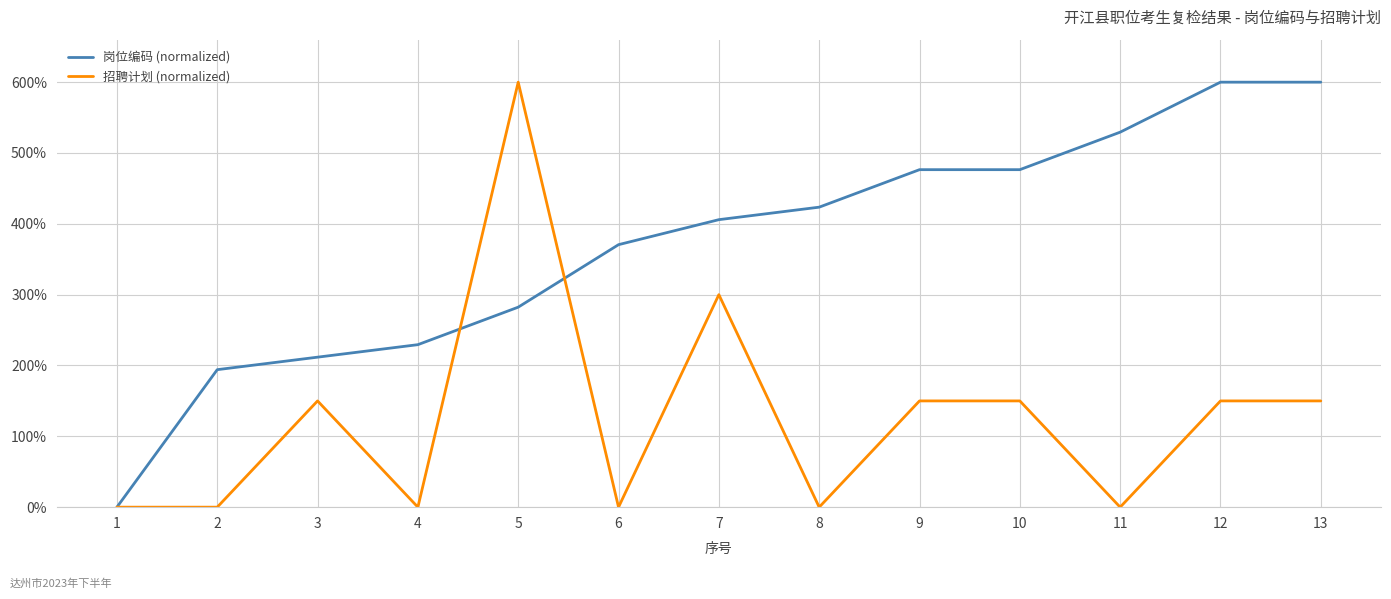

The value of 招聘计划 (normalized) at 8 is 0.0. True or false?

True